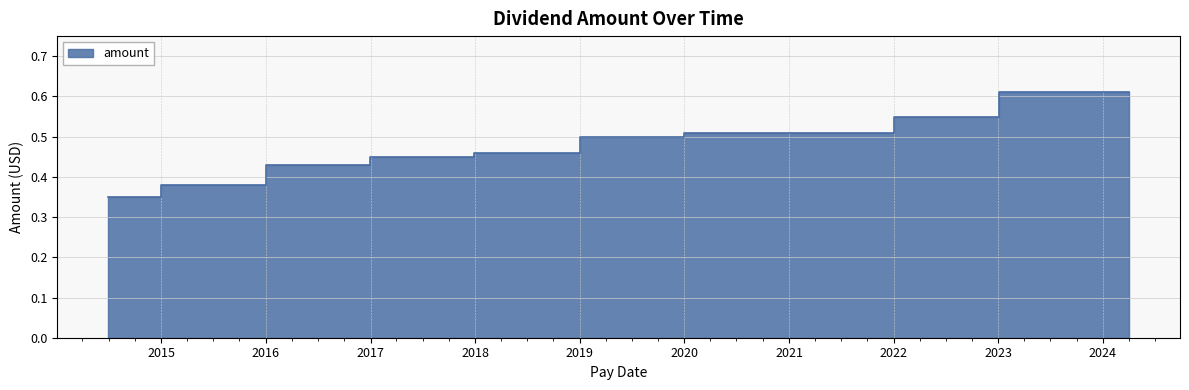

What is the value of the 21st point from the left?

0.5